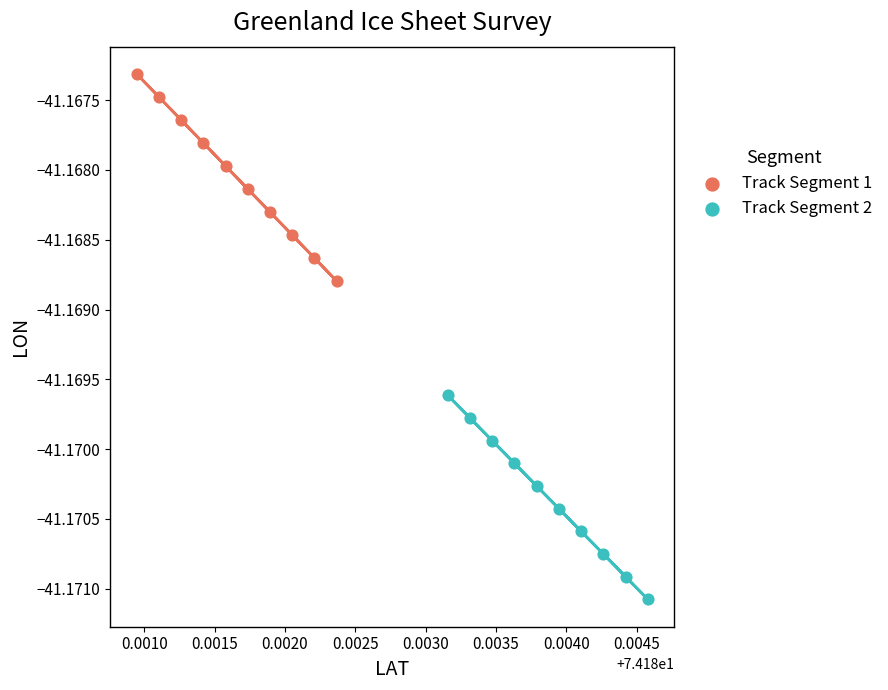

Which series reaches the maximum Y coordinate?

Track Segment 1